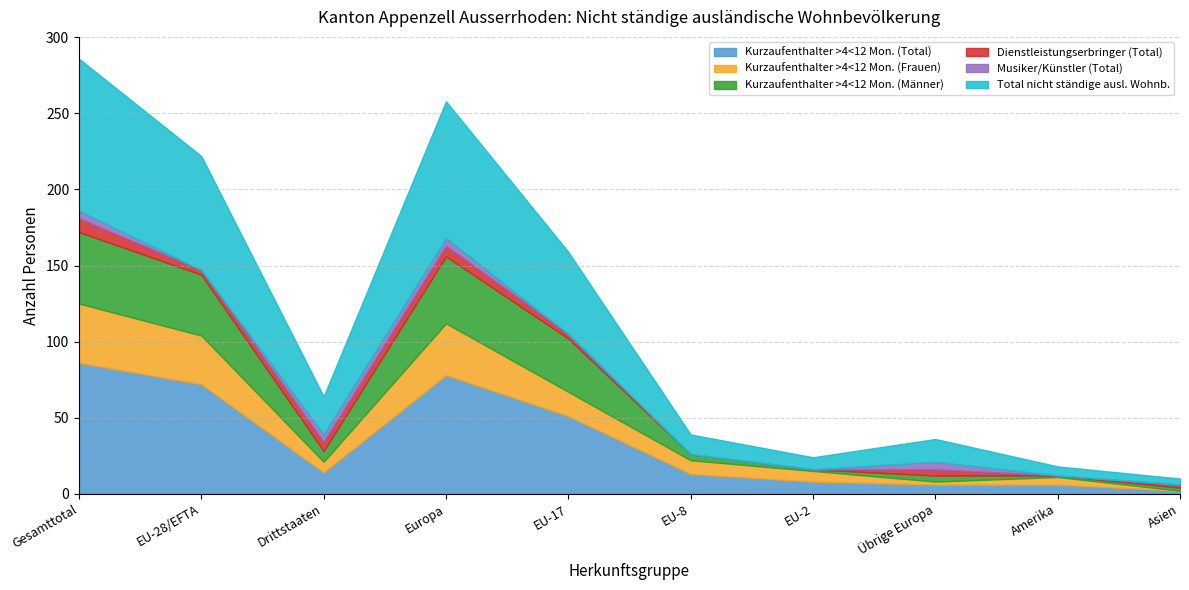

Is it true that Kurzaufenthalter >4<12 Mon. (Total) equals 1 at Asien?

False